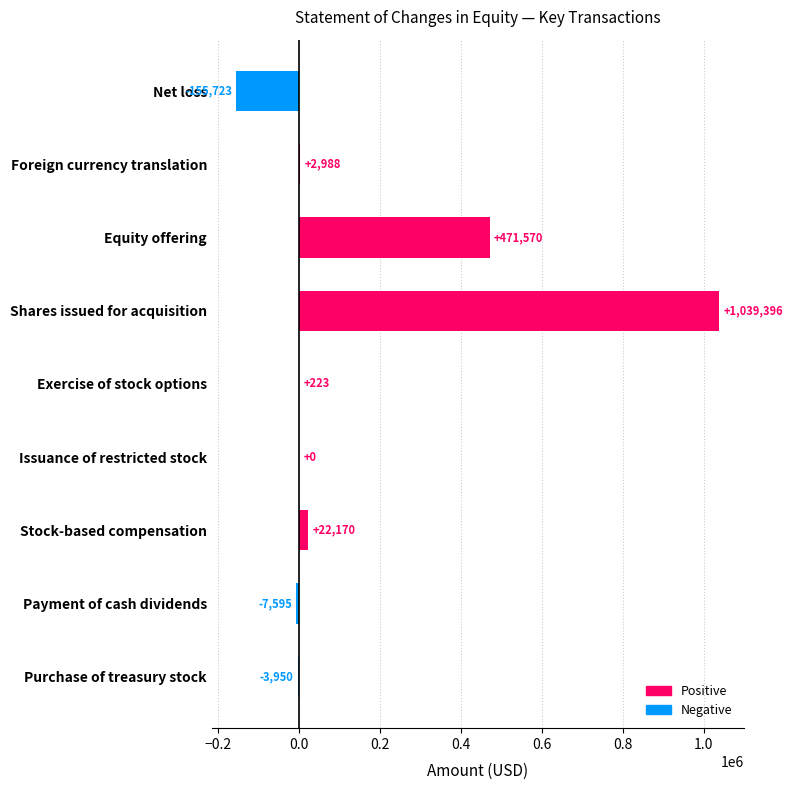

At which category does the chart reach its peak across all series?

Shares issued for acquisition